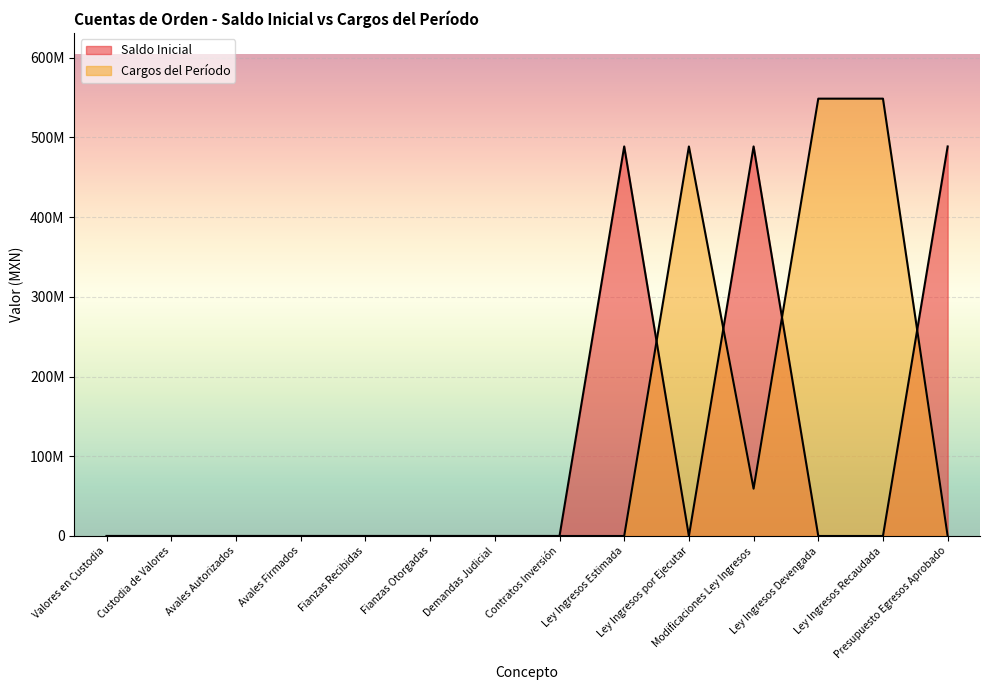

At which category does the chart reach its peak across all series?

Ley Ingresos Devengada